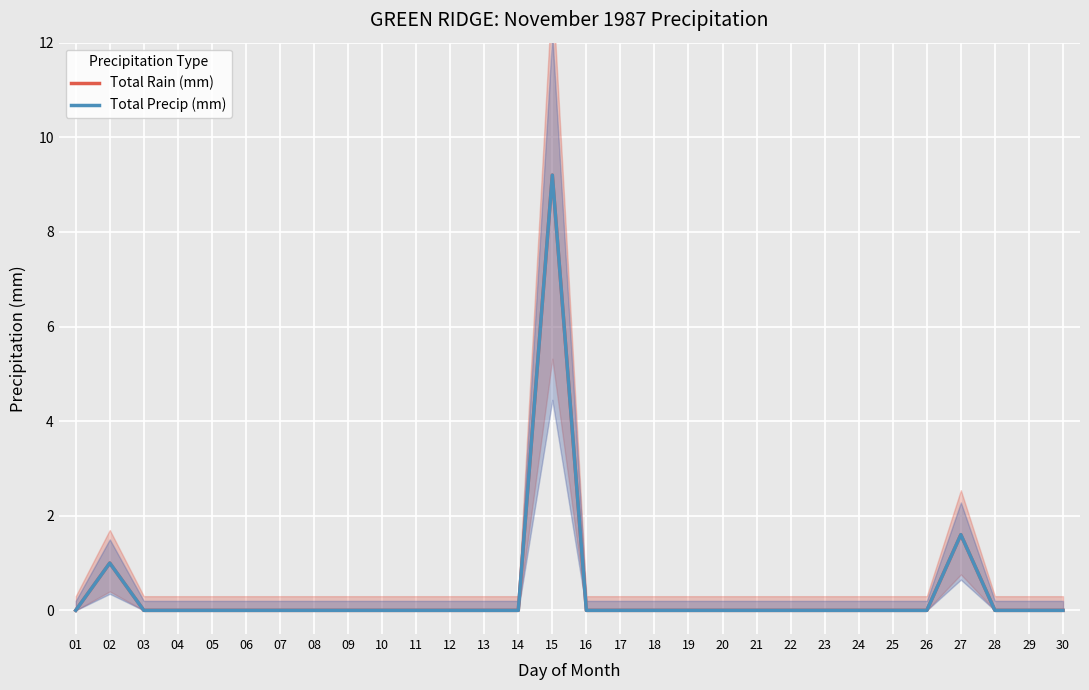

True or false: Total Precip (mm) has more than 0 interior local peaks.

True